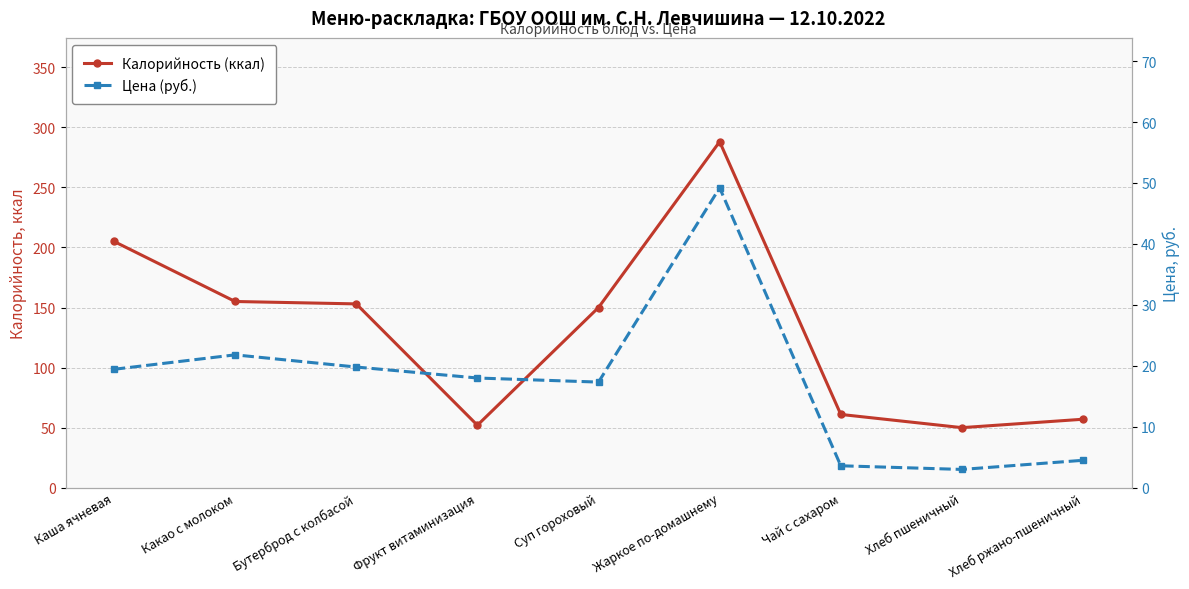

What is the sum of all Цена (руб.) values?

156.7